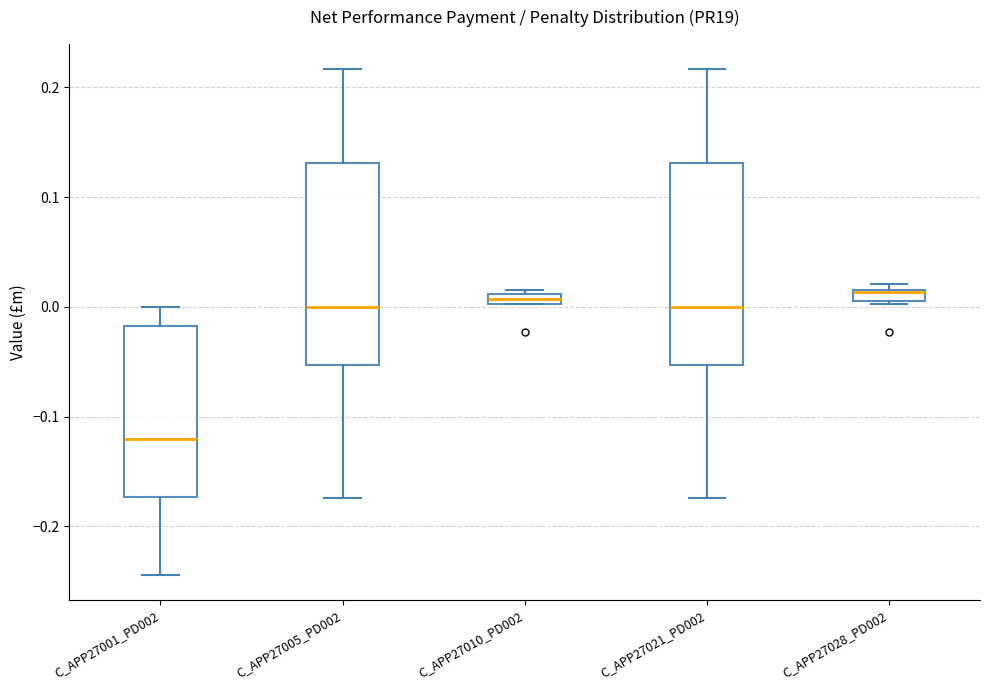

Where is the upper edge of the box for C_APP27028_PD002 on the y-axis? The values are not printed on the chart, so give them approximately, as read against the axis.

0.01